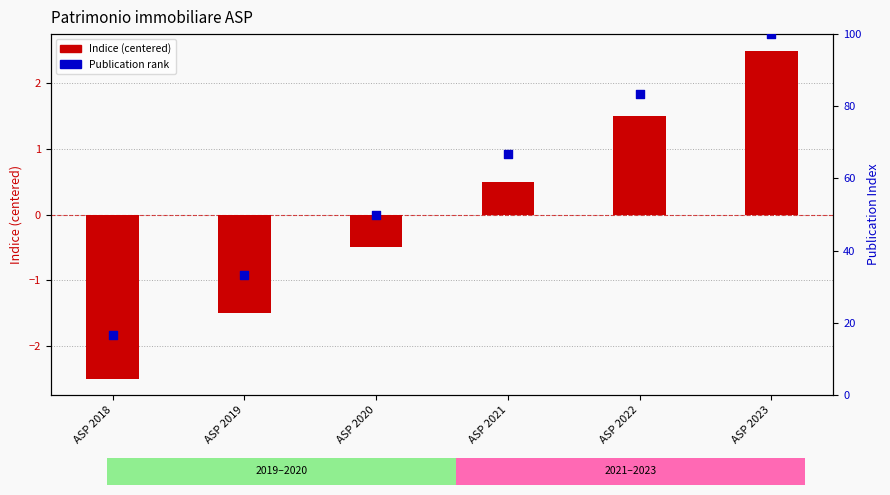

Which series contains the highest Y value?

Publication rank